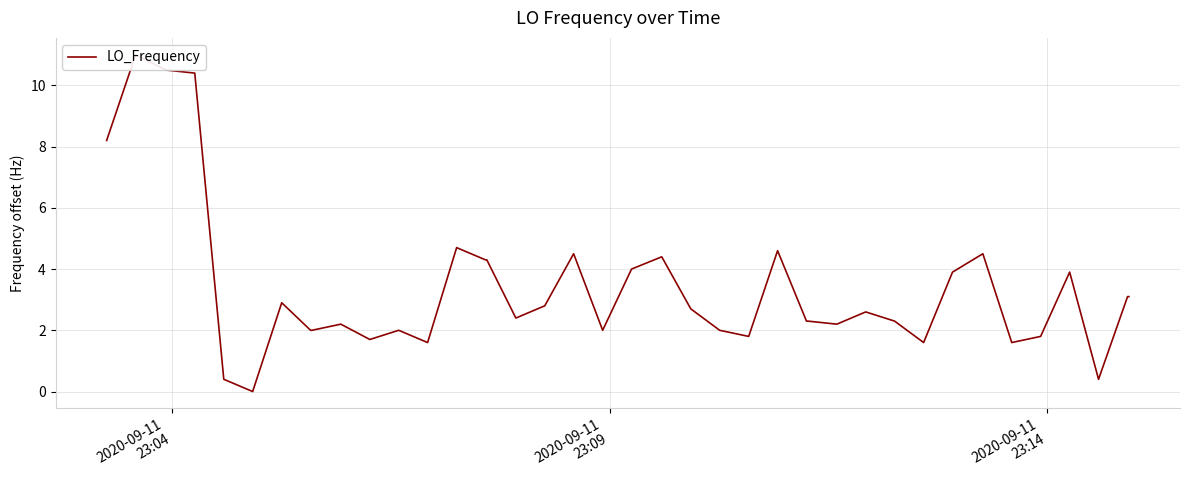

How many data points are less than 2?

9